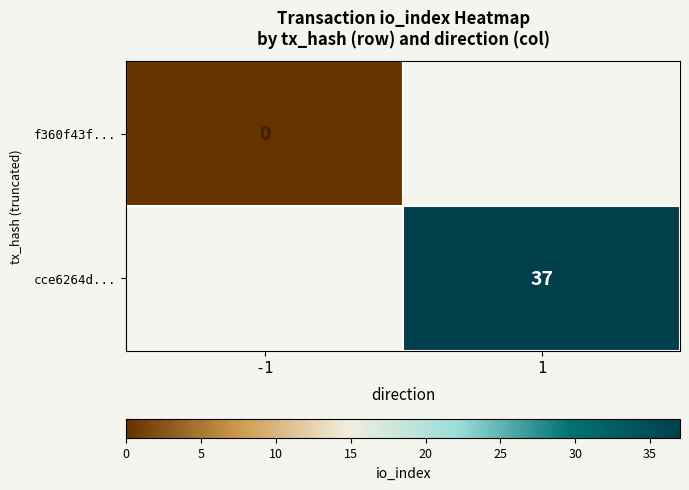

Which category has the highest value across all series?

1